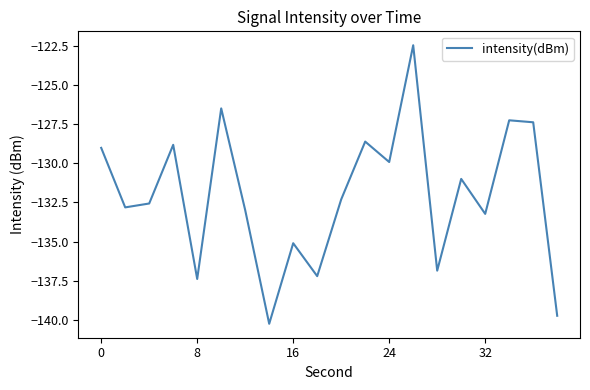

What is the sum of all values?

-2641.5